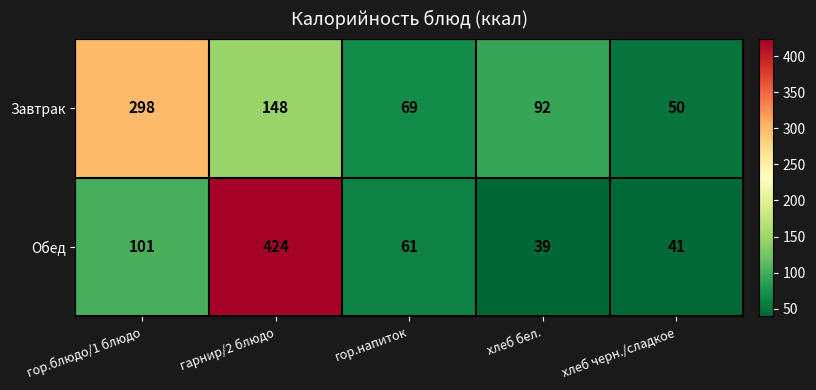

Reading right to left, extract all data points from this chart.

Завтрак: 50	92	69	148	298
Обед: 41	39	61	424	101